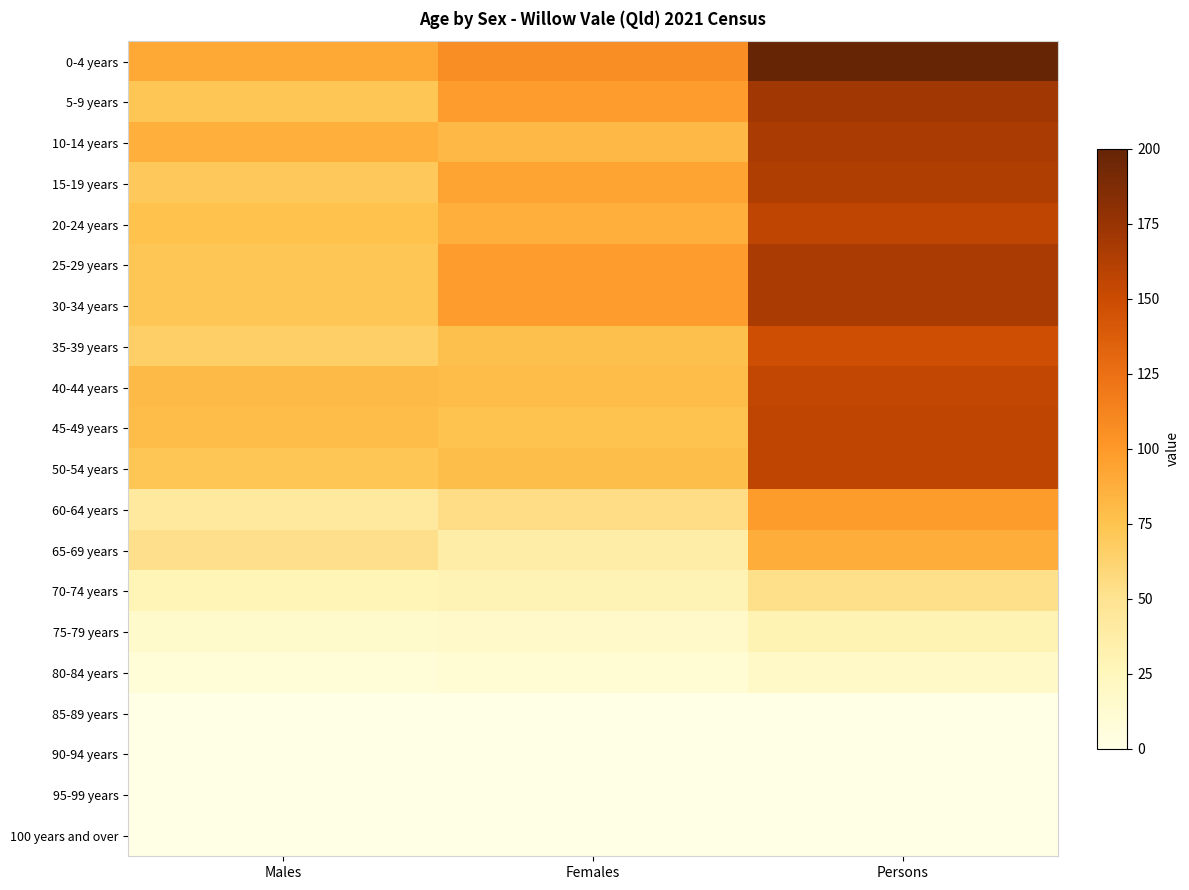

Between Females and Persons, which series saw the biggest shift?

0-4 years